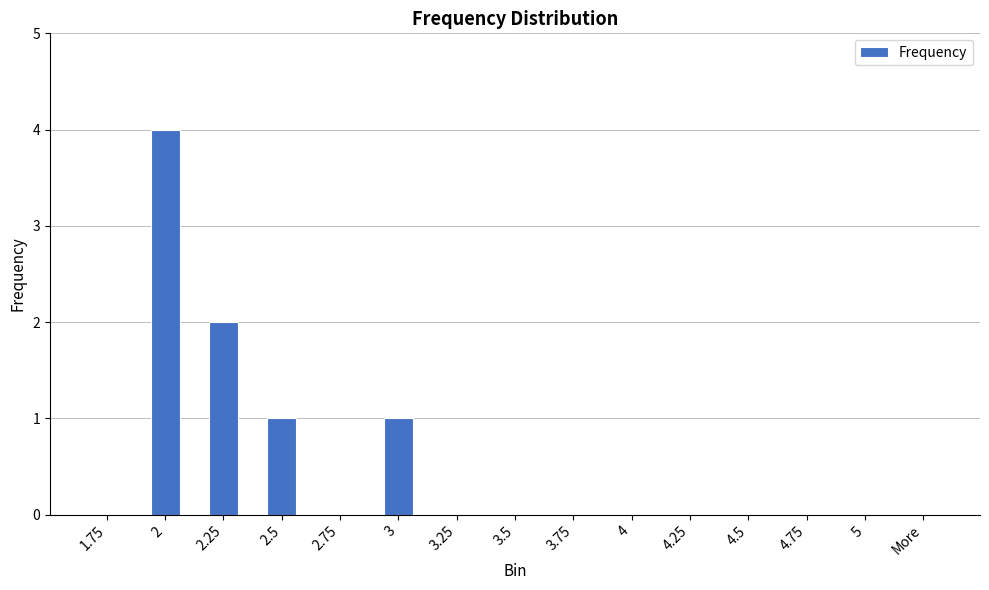

The chart shows a value of 2 at 4.5. True or false?

False